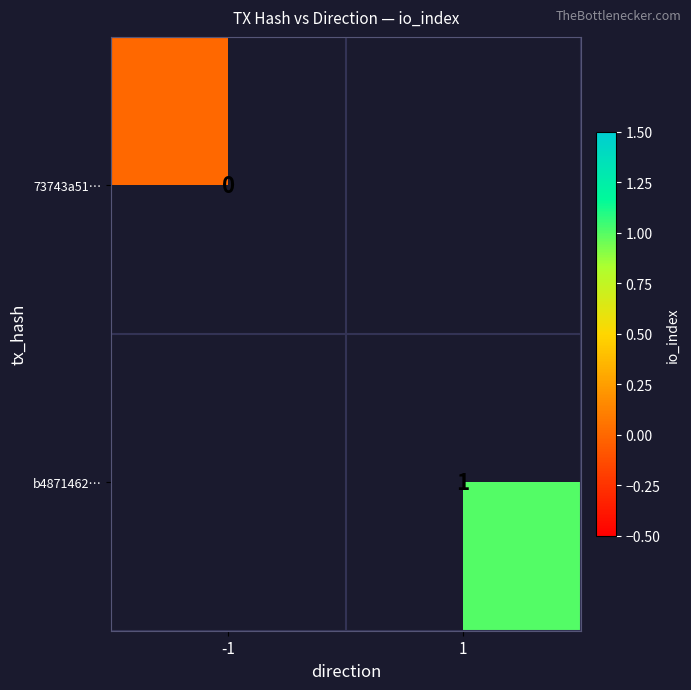

The b4871462… series shows 1 at 1. True or false?

True